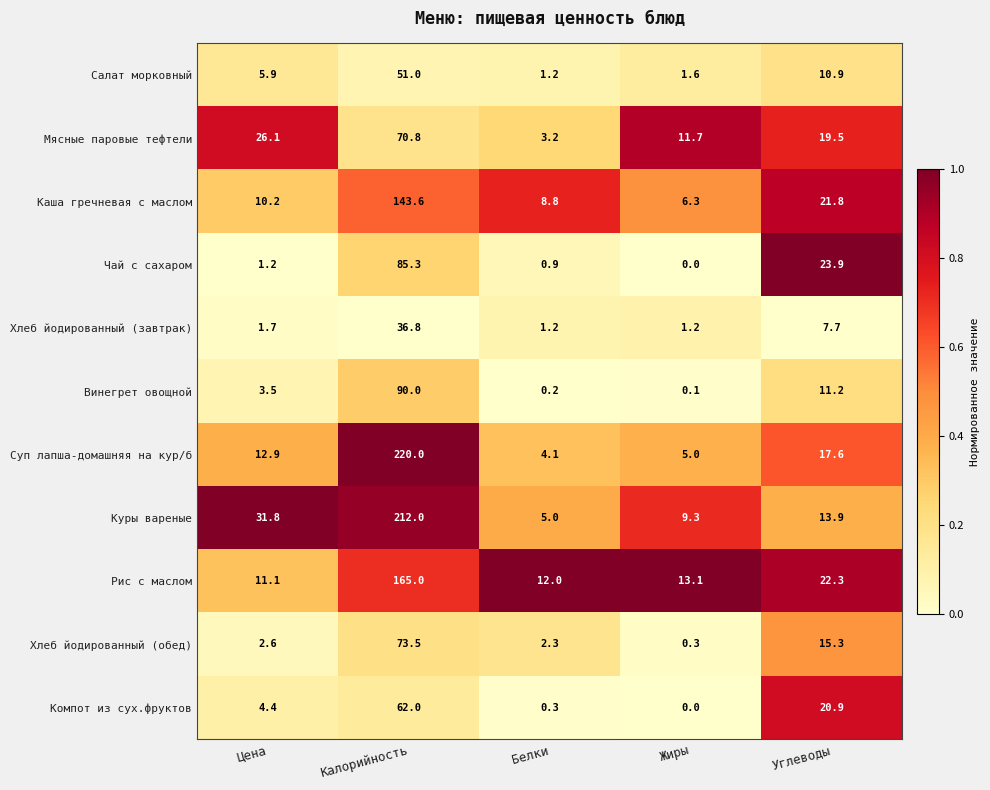

List the labels in order of Винегрет овощной value, smallest first.

Жиры, Белки, Цена, Углеводы, Калорийность